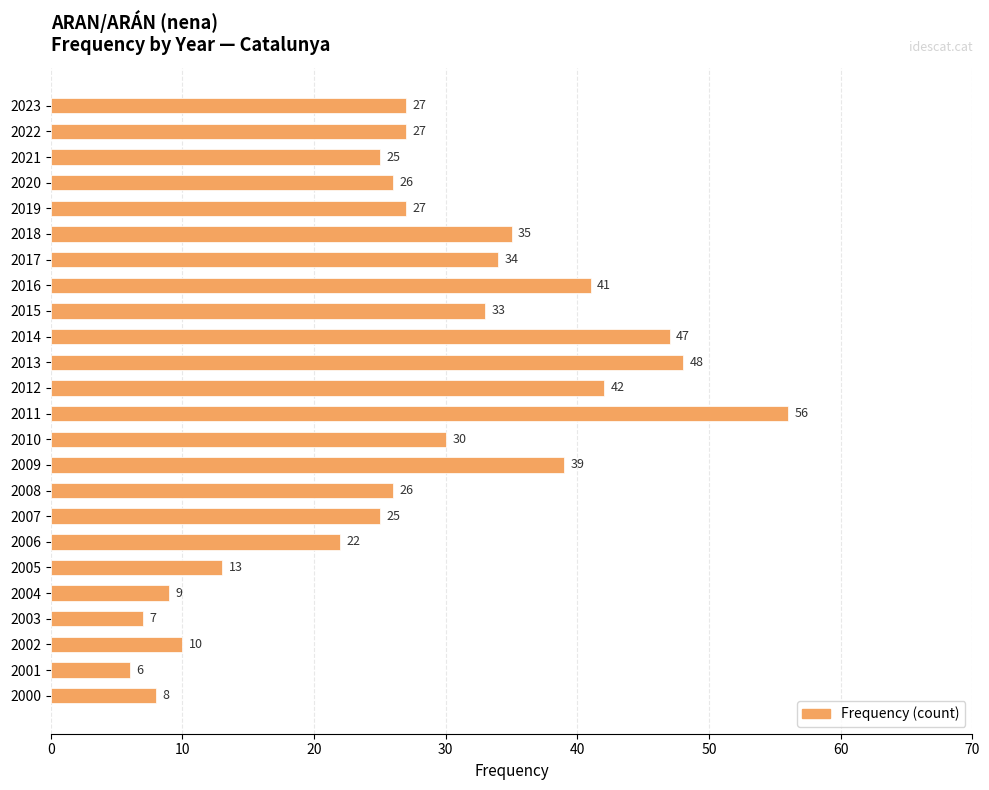

What is the value of the 21st bar from the top?

7